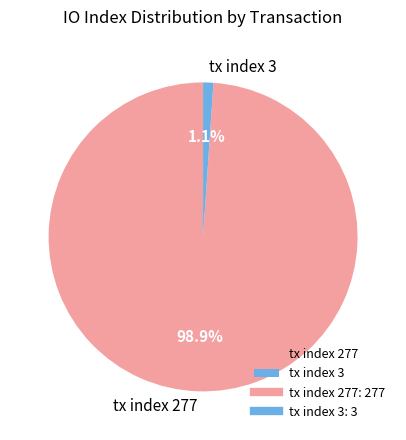

How much of the chart is everything except tx index 3?

98.9%